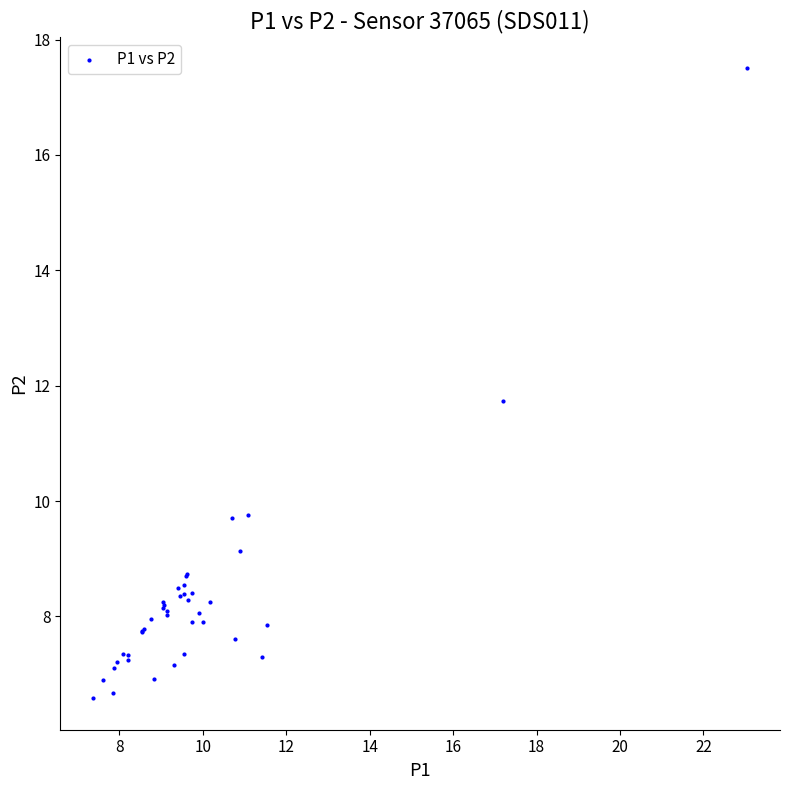

What Y value in the scatter plot is closest to 12?

11.7